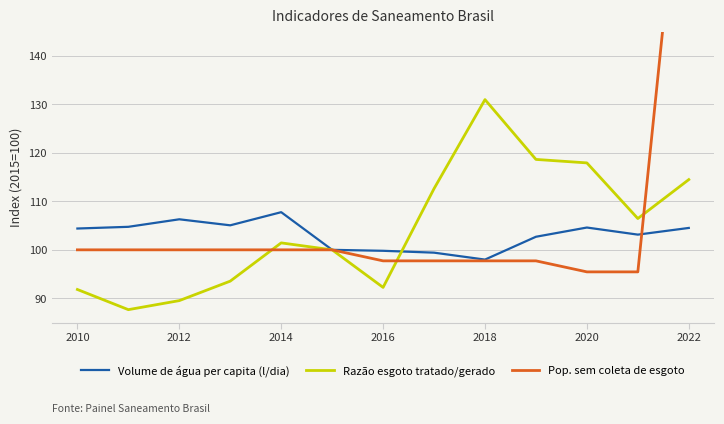

After their last crossing, which series has the higher values: Pop. sem coleta de esgoto or Razão esgoto tratado/gerado?

Pop. sem coleta de esgoto